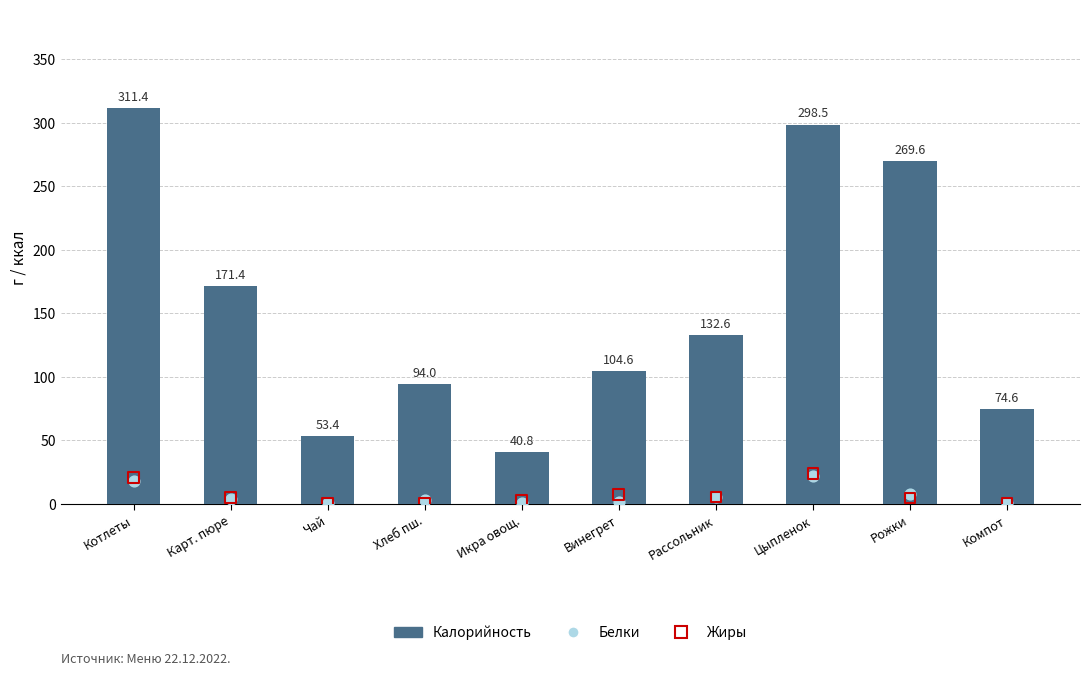

Which series has the largest Y range (max minus min)?

Калорийность